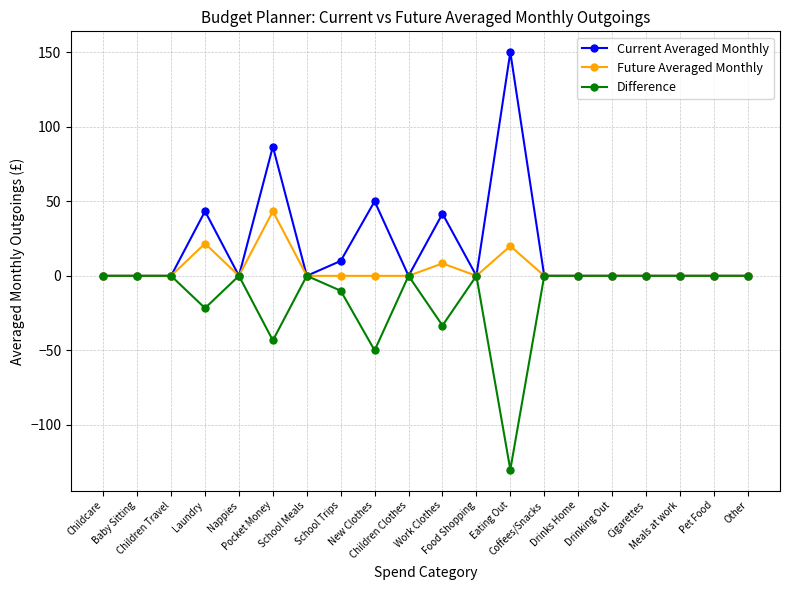

The Future Averaged Monthly series shows 16.0 at Drinking Out. True or false?

False